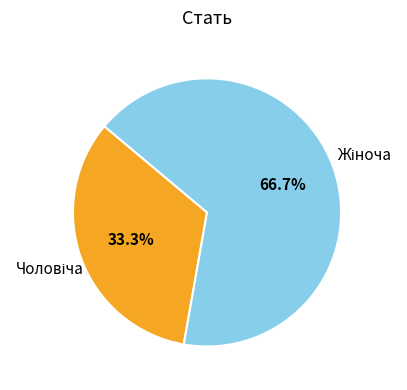

Is there any slice that represents more than half of the pie?

Yes